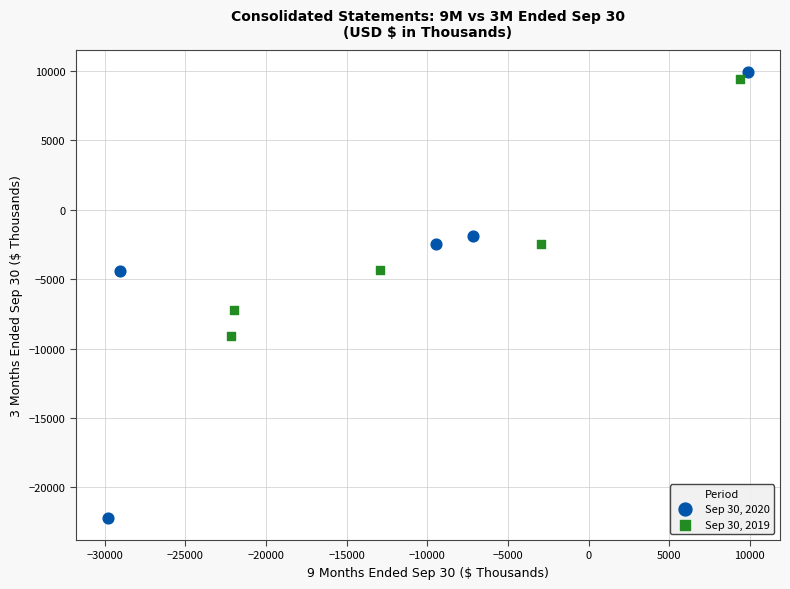

Which series contains the highest Y value?

Sep 30, 2020